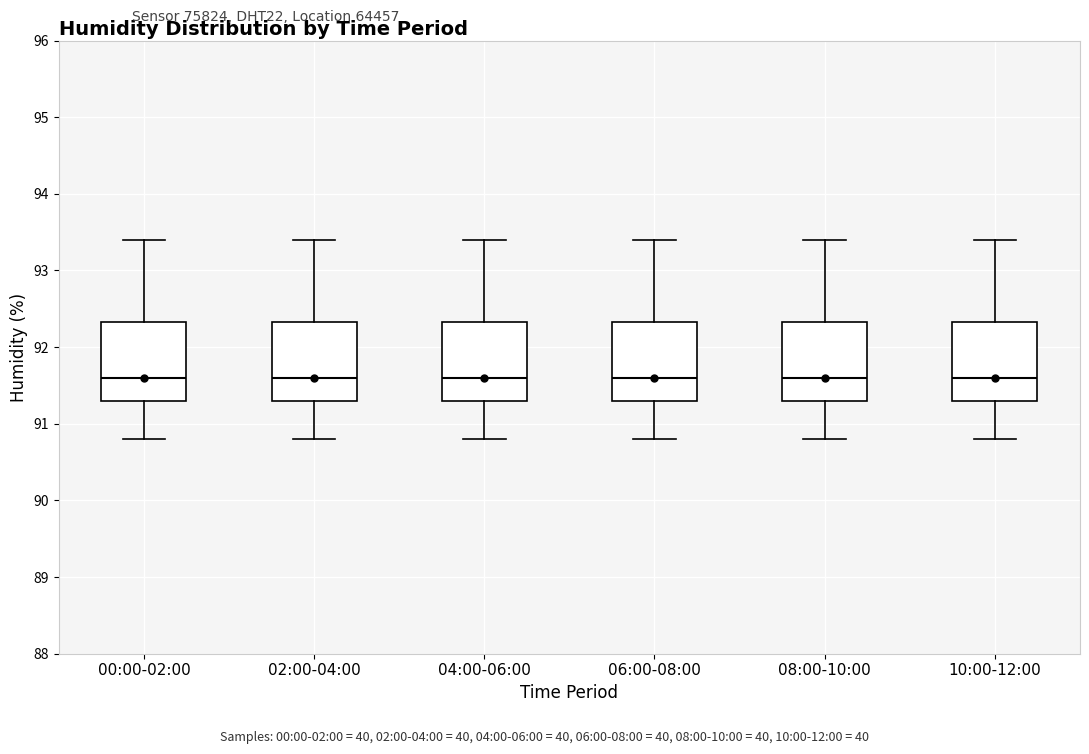

Reading left to right, transcribe this box plot: for each box, give where its median line is, the range the box spans, and where its two whiskers end, as read against the y-axis. The values are not printed on the chart, so give them approximately, as read against the axis.

00:00-02:00: median 91.6, box 91.3 to 92.3, whiskers 90.8 to 93.4
02:00-04:00: median 91.6, box 91.3 to 92.3, whiskers 90.8 to 93.4
04:00-06:00: median 91.6, box 91.3 to 92.3, whiskers 90.8 to 93.4
06:00-08:00: median 91.6, box 91.3 to 92.3, whiskers 90.8 to 93.4
08:00-10:00: median 91.6, box 91.3 to 92.3, whiskers 90.8 to 93.4
10:00-12:00: median 91.6, box 91.3 to 92.3, whiskers 90.8 to 93.4